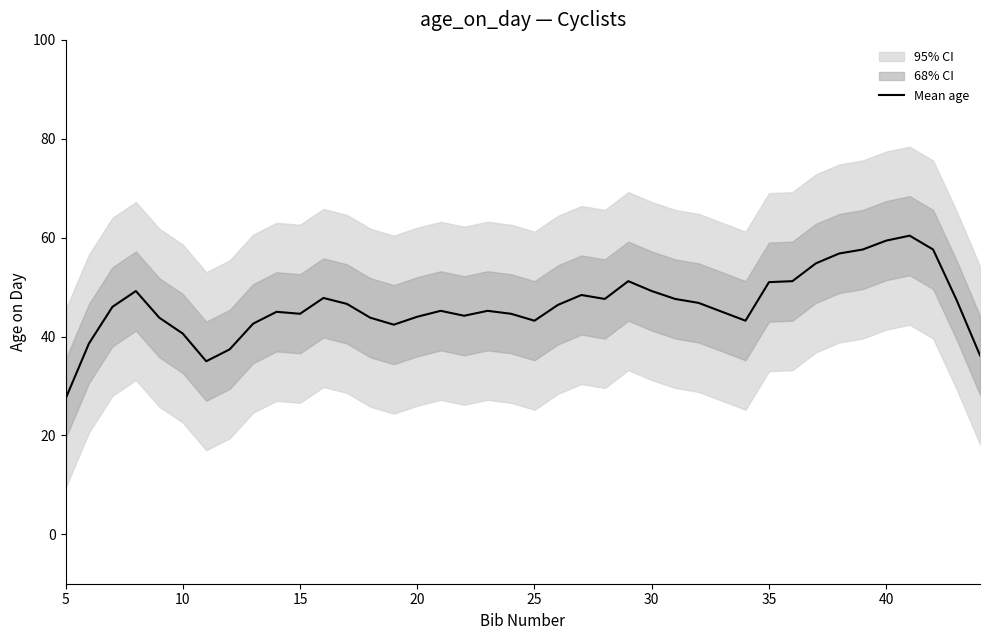

Is it true that the value at 21 is 71.7?

False